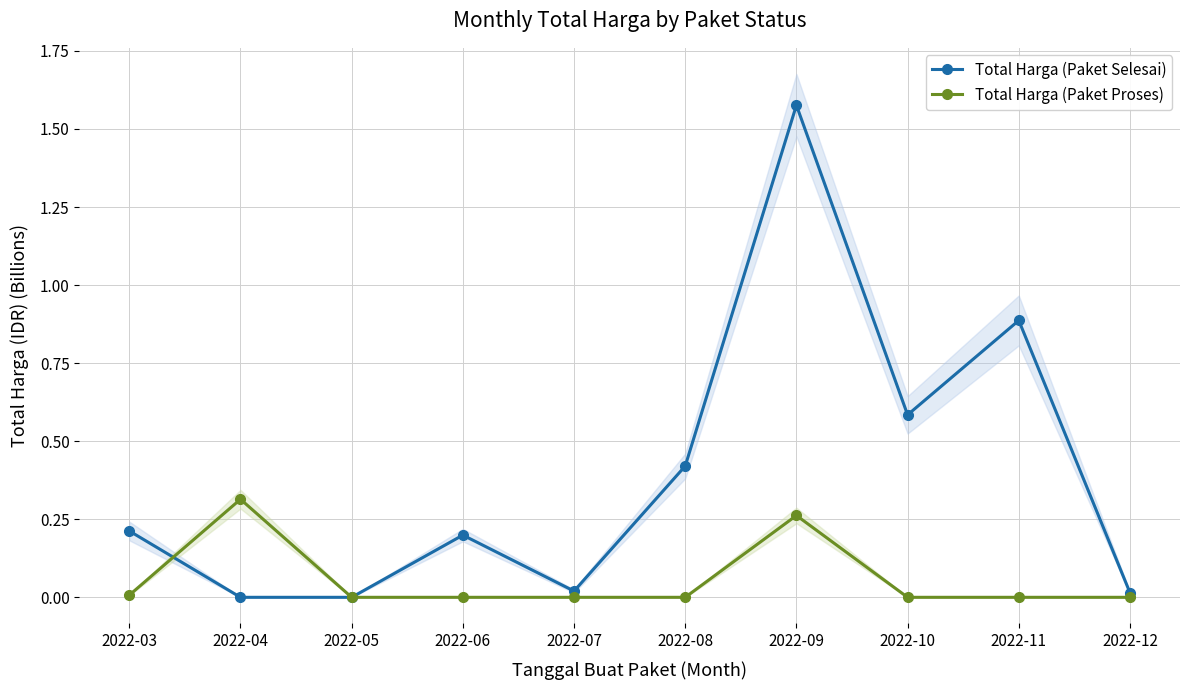

The value of Total Harga (Paket Selesai) at 2022-08 is 0.4. True or false?

True